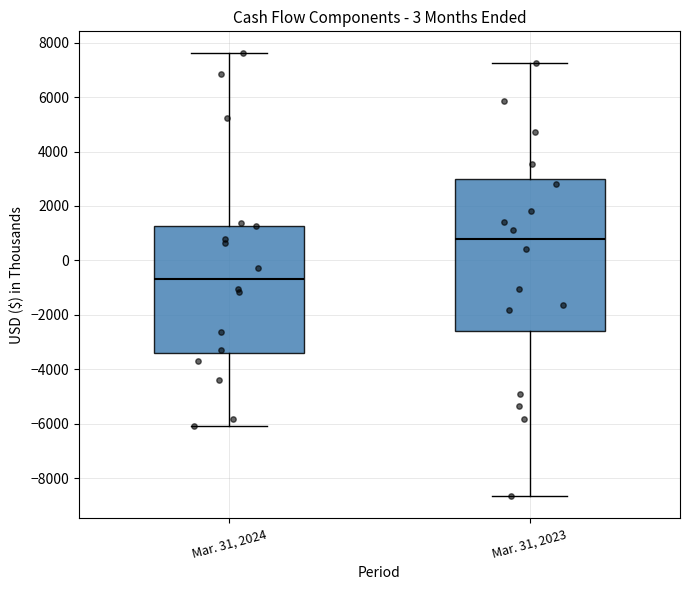

Which box's median line is the lowest?

Mar. 31, 2024